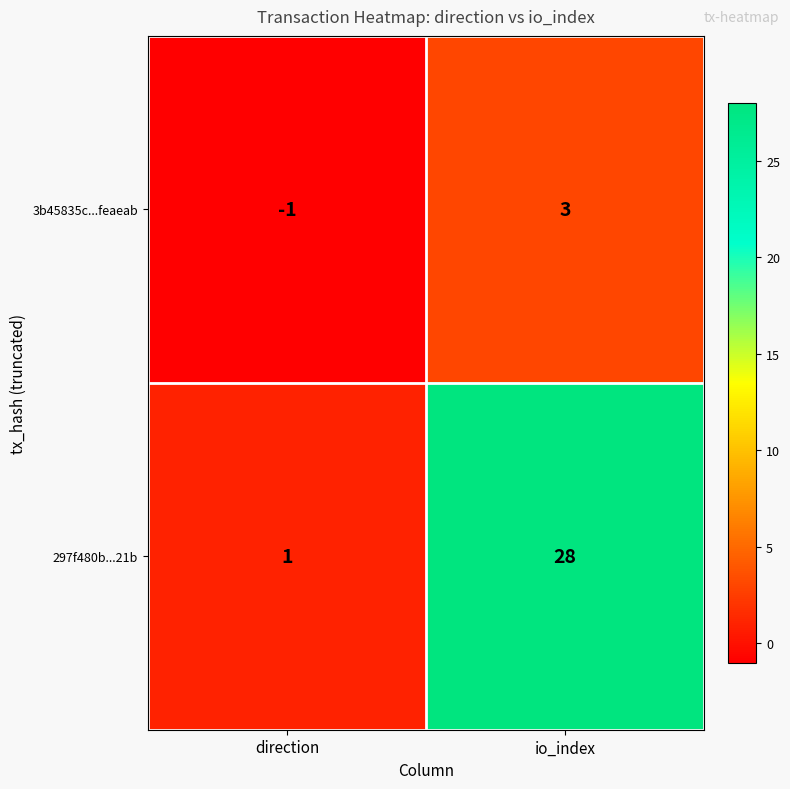

What is the difference between the highest and lowest values at io_index?

25